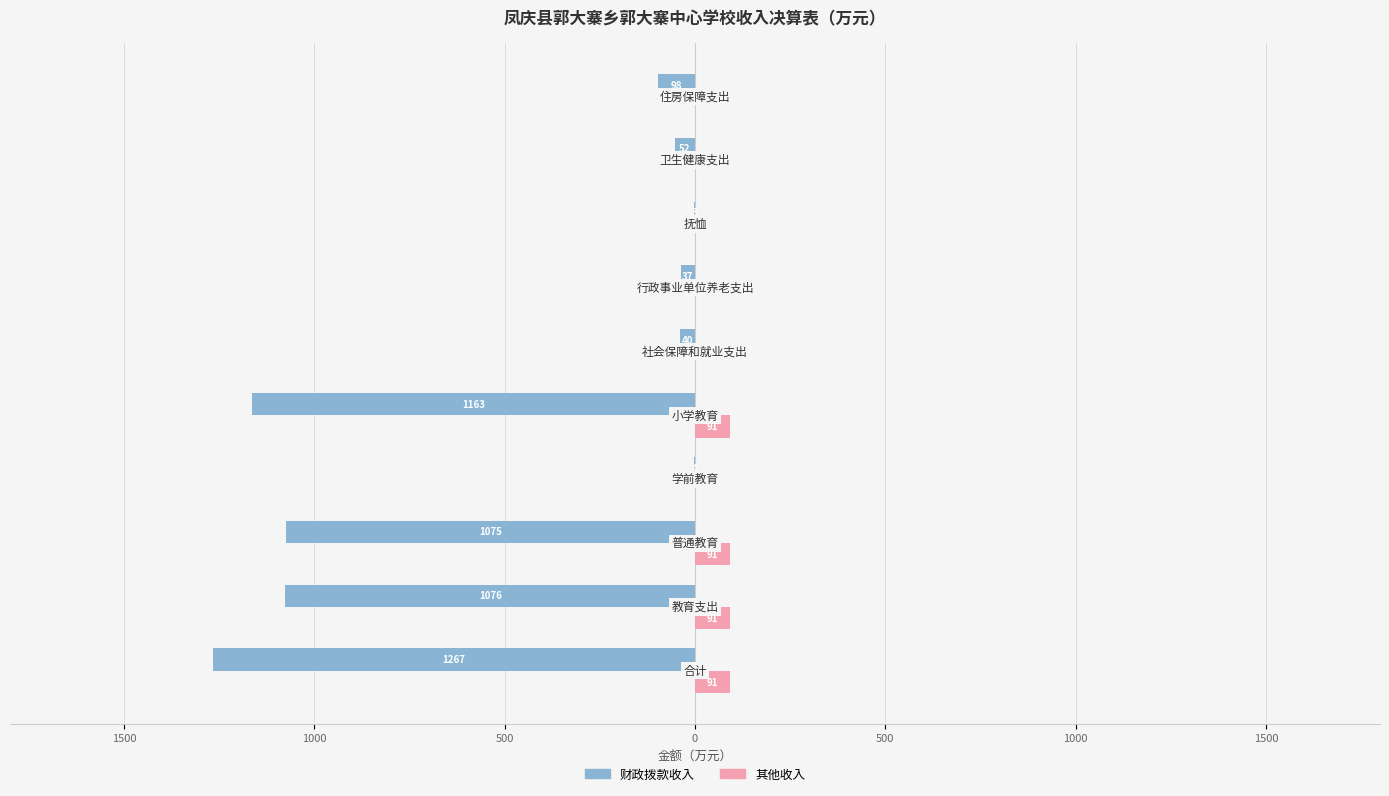

What are all the series names shown in the legend?

财政拨款收入, 其他收入